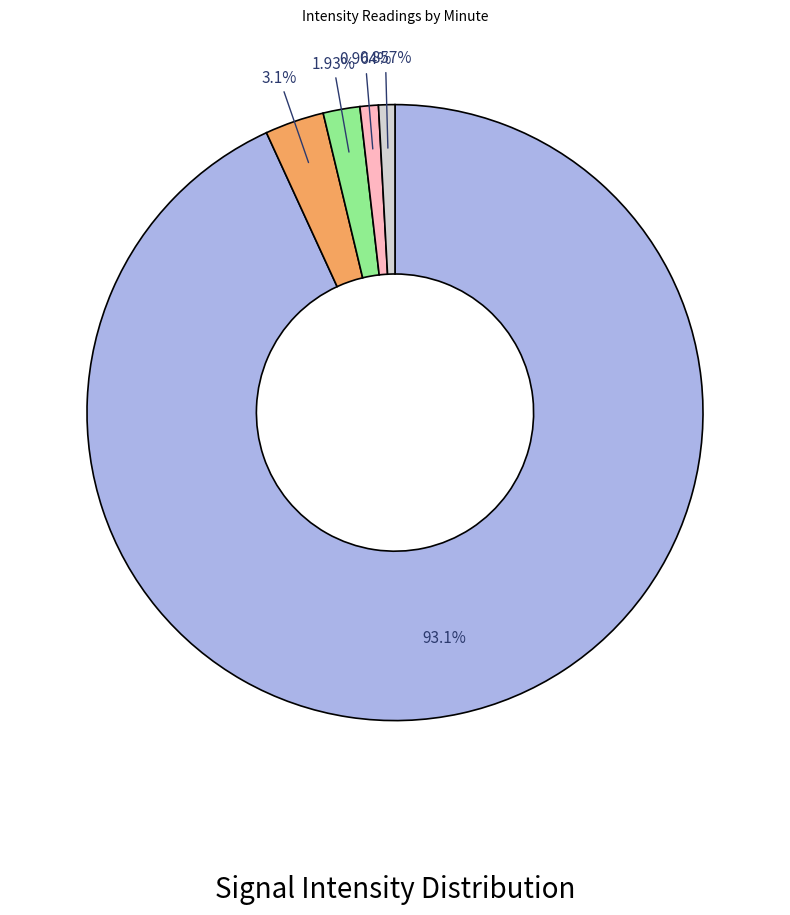

Does any single category account for the majority?

Yes